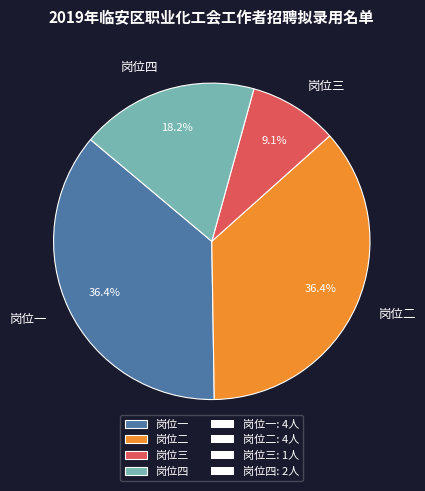

What percentage is the 岗位四 slice, to the nearest percent?

18%